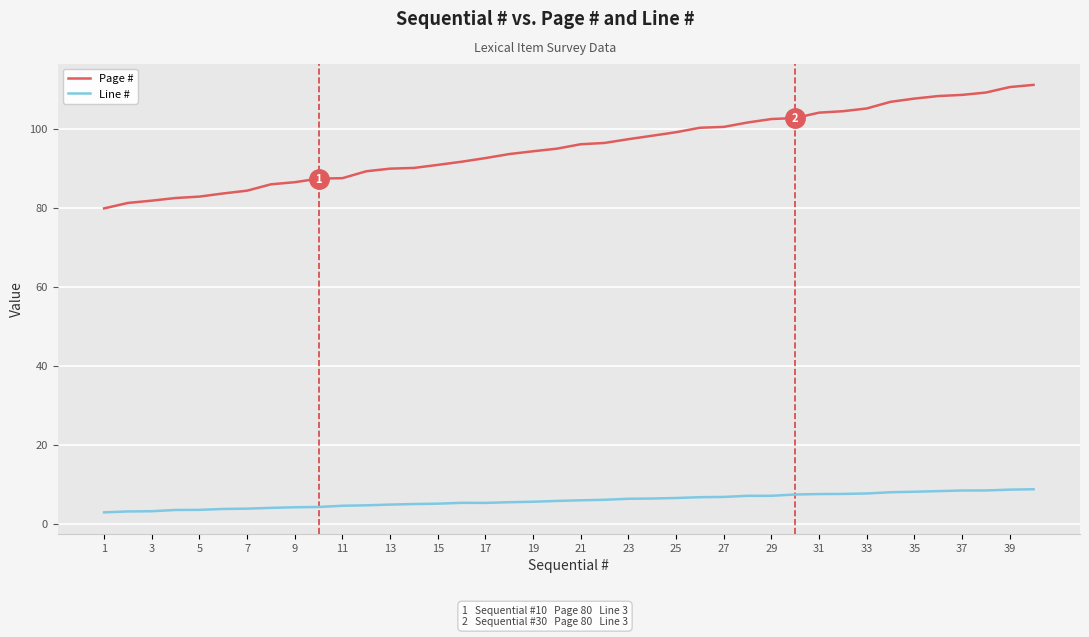

True or false: Page # and Line # intersect in this chart.

False